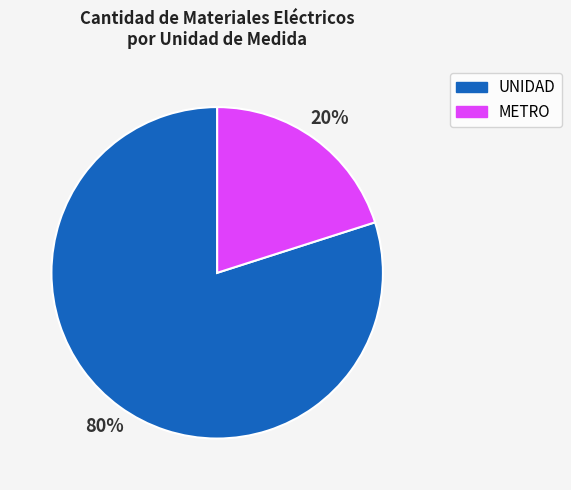

Is the sum of UNIDAD and METRO greater than half?

Yes